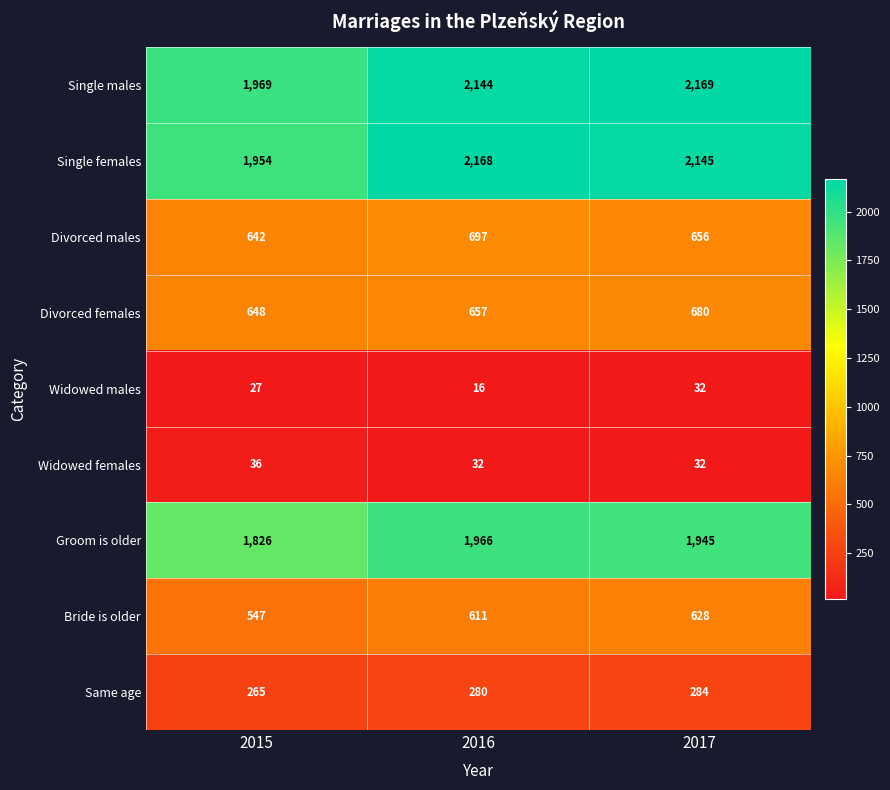

Which series changed the most between 2015 and 2016?

Single females